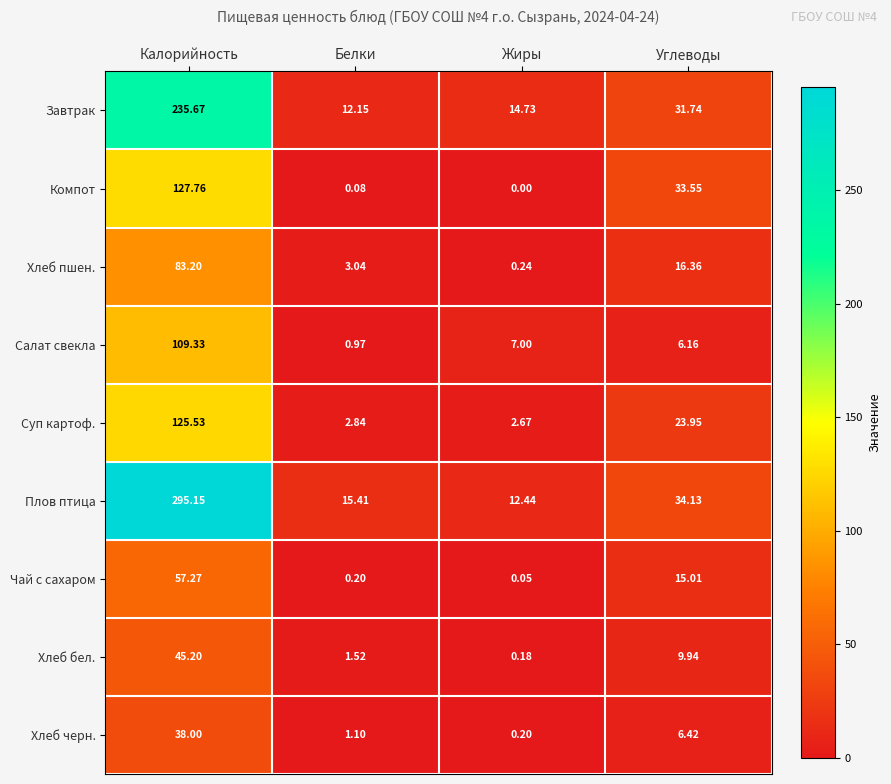

Which label corresponds to the smallest value in the chart?

Жиры